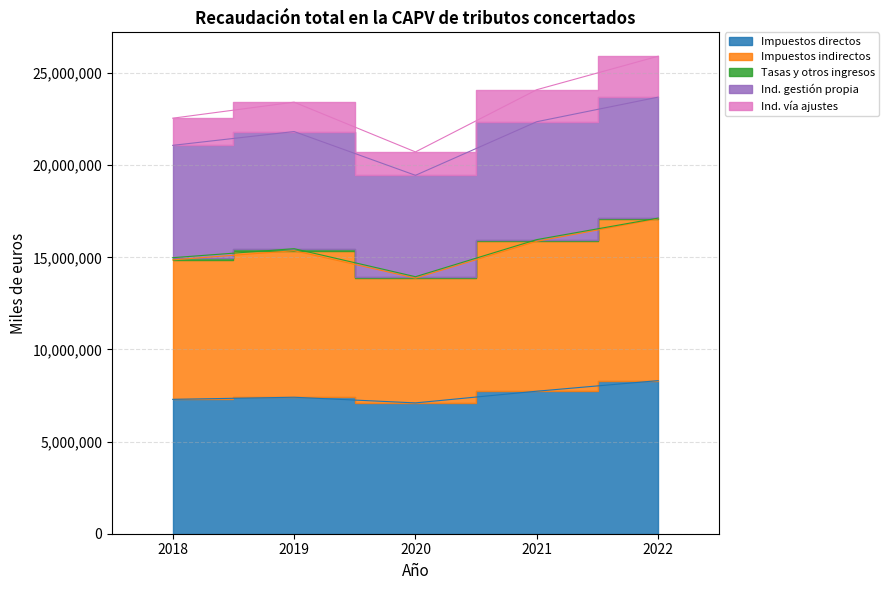

True or false: Ind. vía ajustes has more than 1 interior local peaks.

False